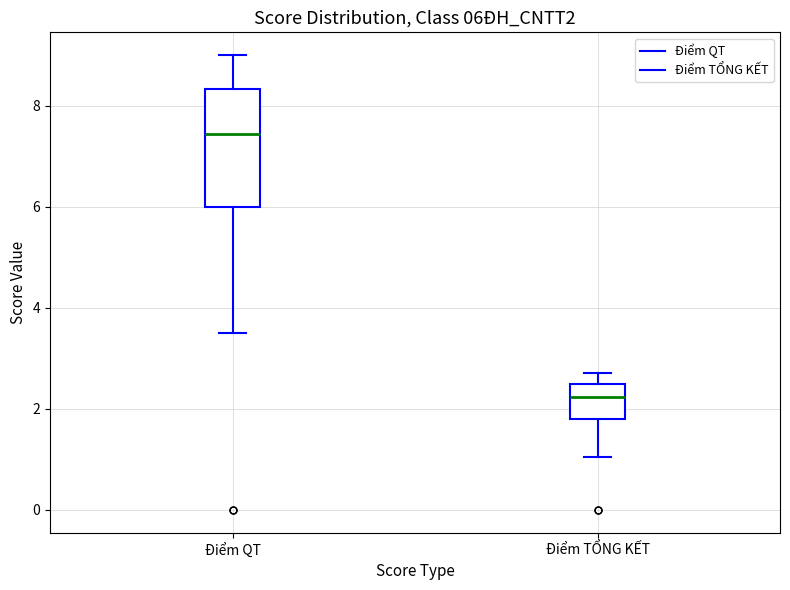

Which box's median line is the lowest?

Điểm TỔNG KẾT